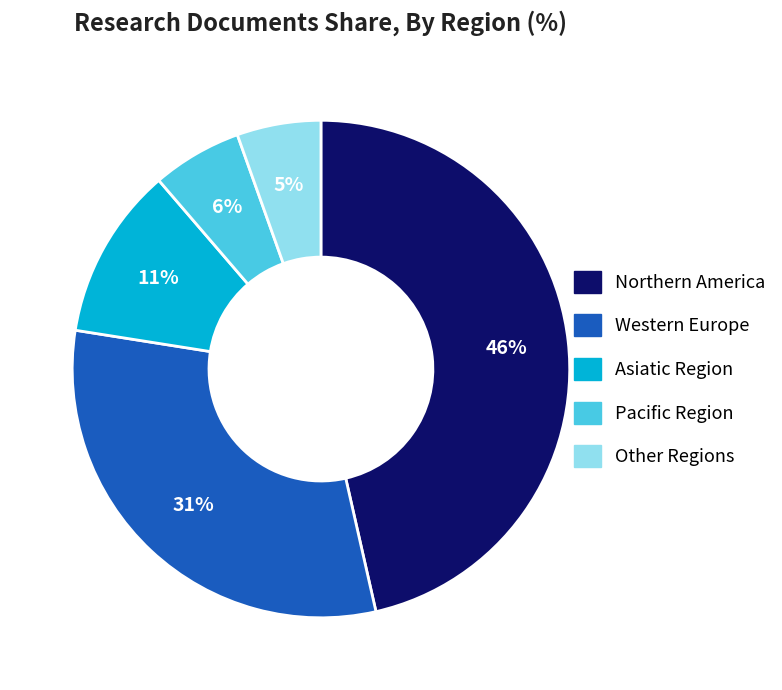

Count the number of slices in the pie.

5